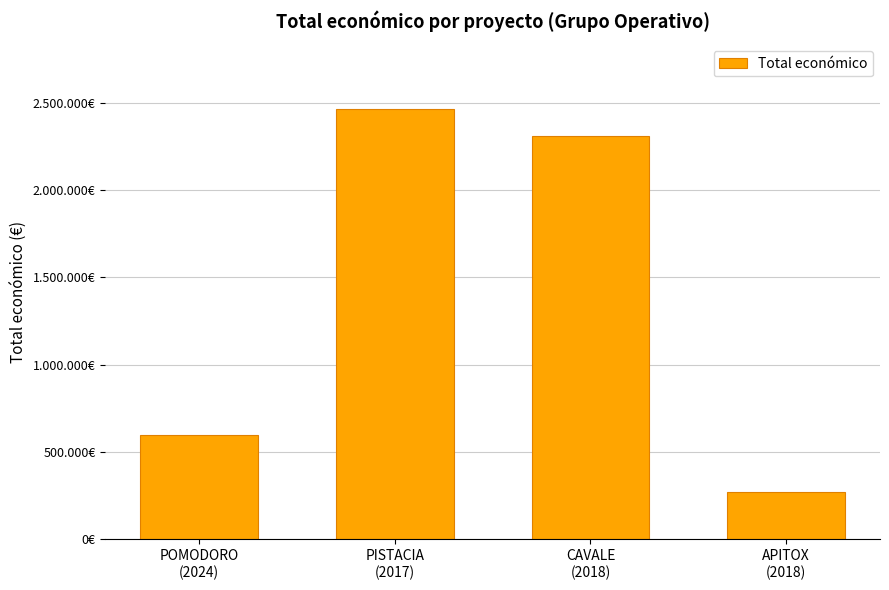

What is the average value?

1411422